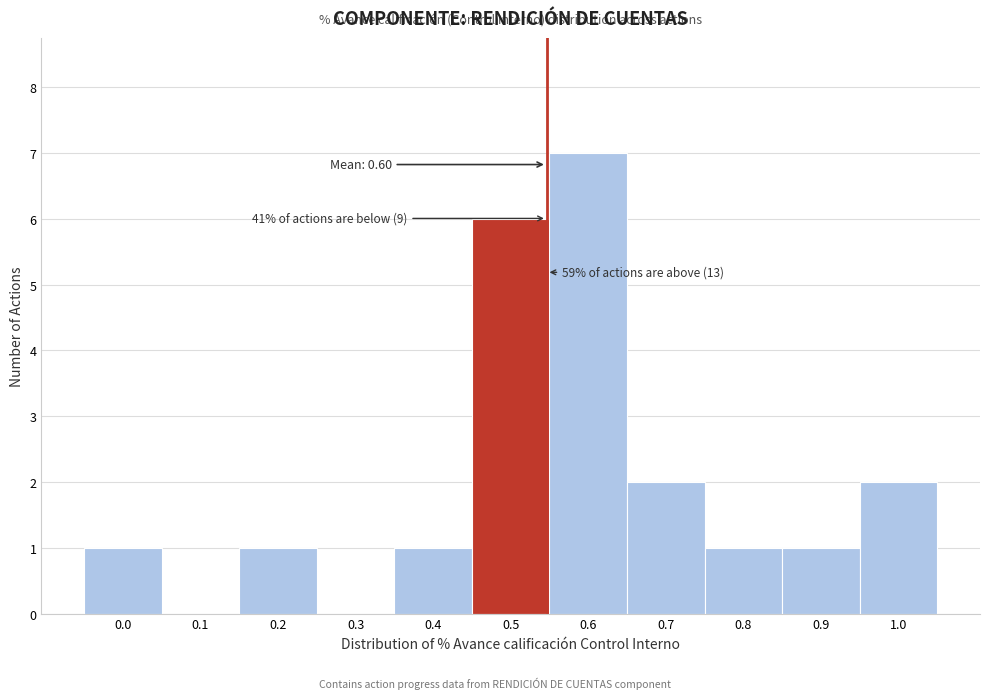

Reading left to right, transcribe all the data shown in this chart.

0.0=1	0.1=0	0.2=1	0.3=0	0.4=1	0.5=6	0.6=7	0.7=2	0.8=1	0.9=1	1.0=2